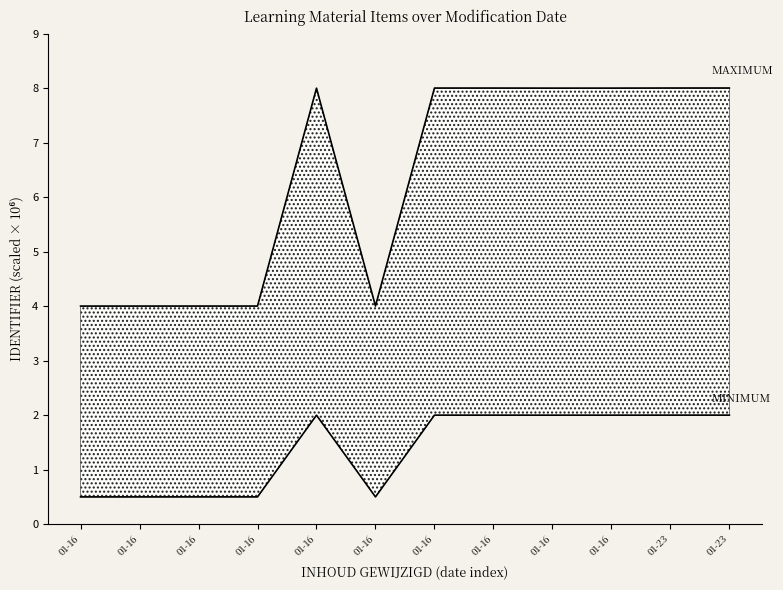

What is the difference between the highest and lowest values at 01-16?

3.5